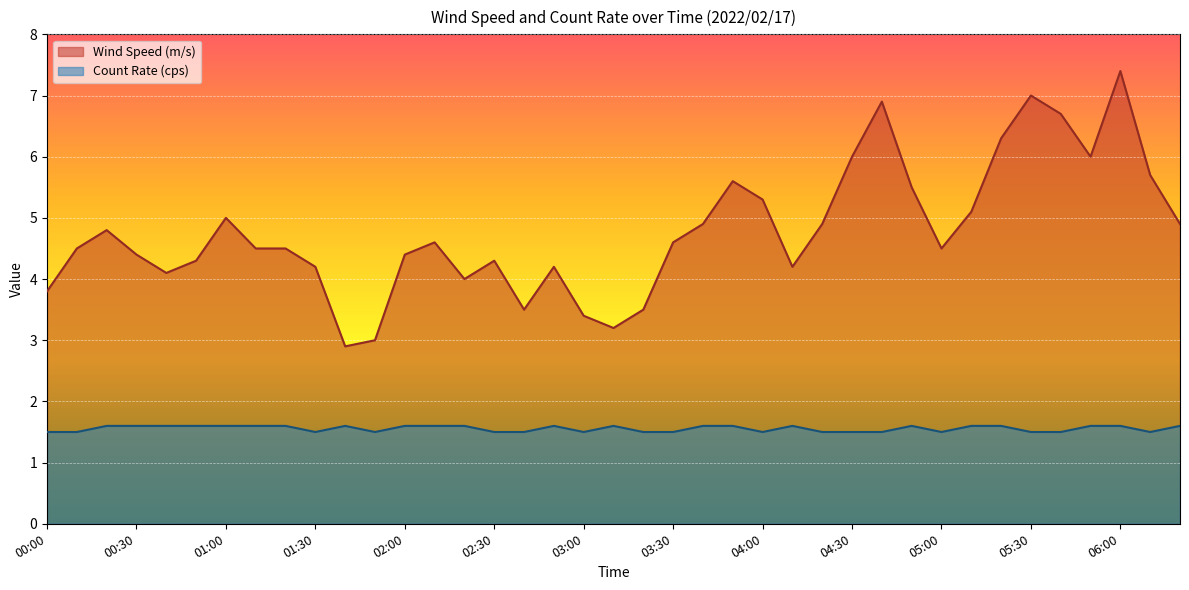

Which label corresponds to the smallest value in the chart?

00:00